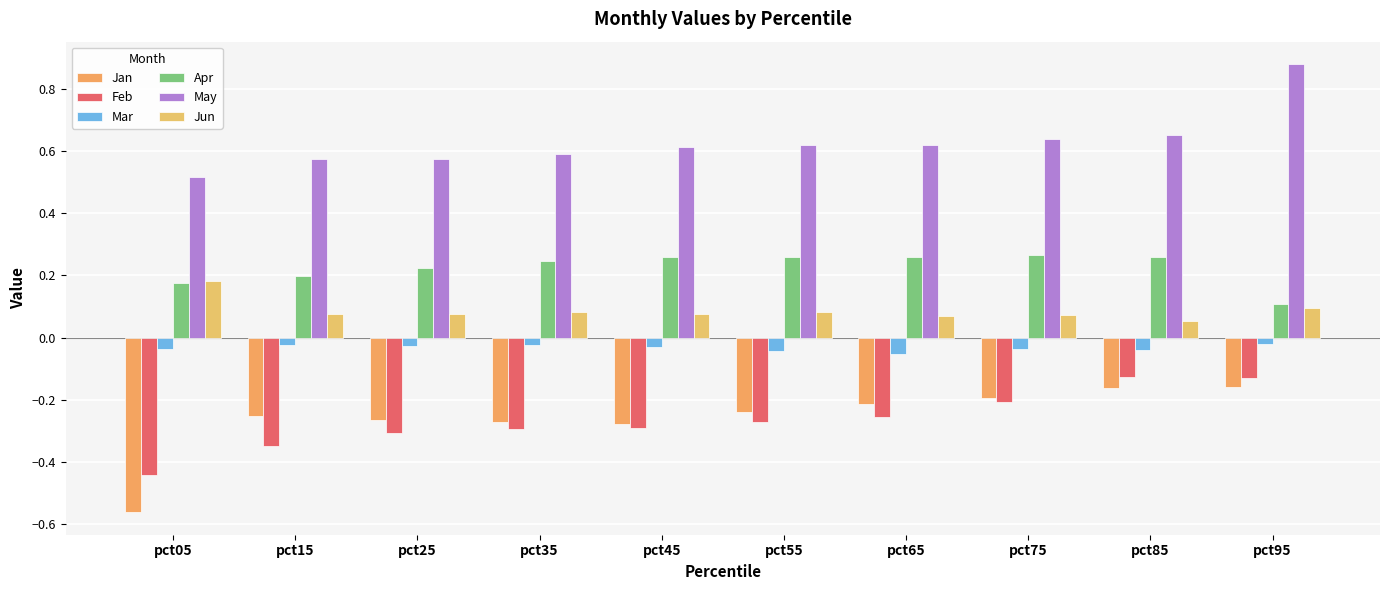

What is the minimum value for Jun?

0.1